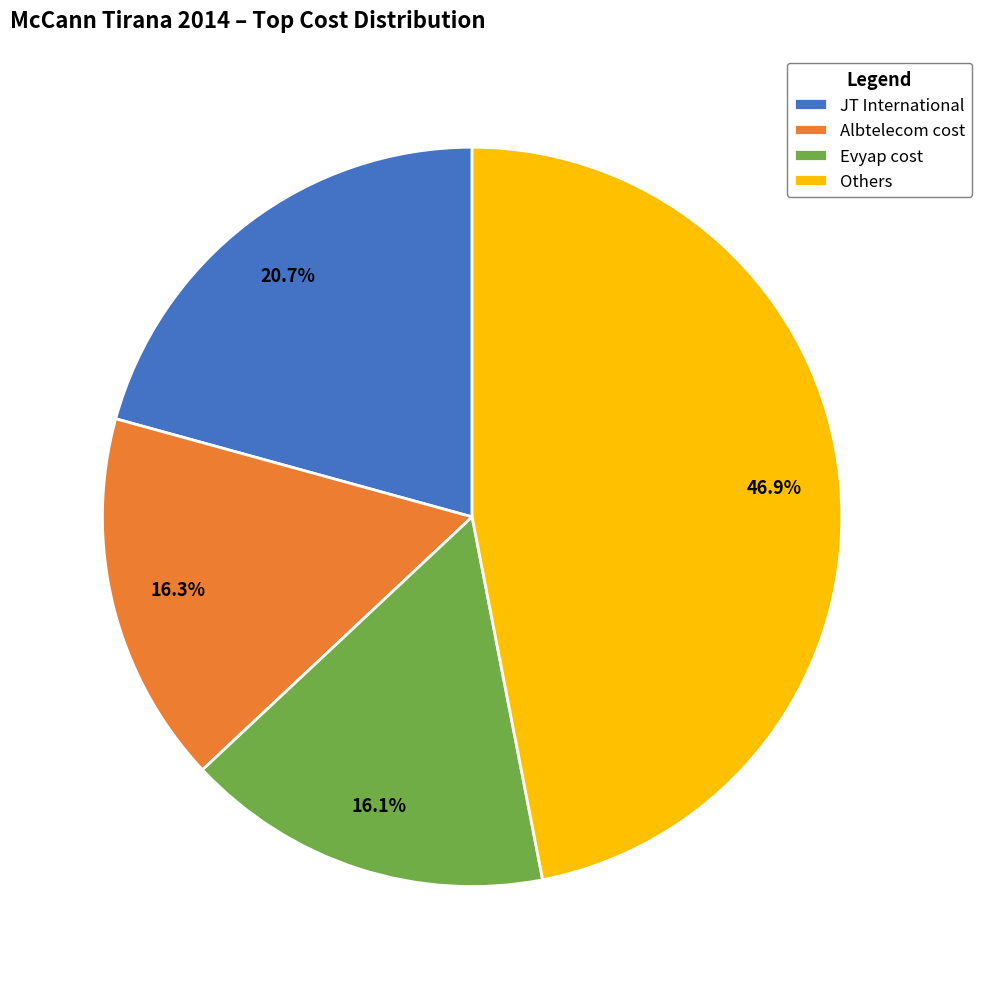

How many slices are in this pie chart?

4